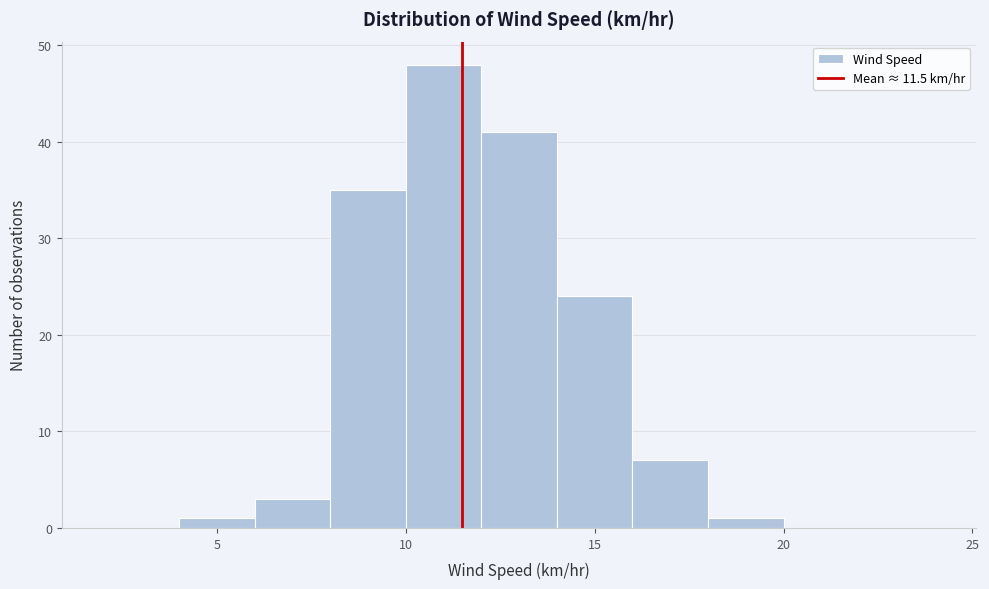

How tall is the bar that spans 4 to 6 on the x-axis? The values are not printed on the chart, so give them approximately, as read against the axis.

1